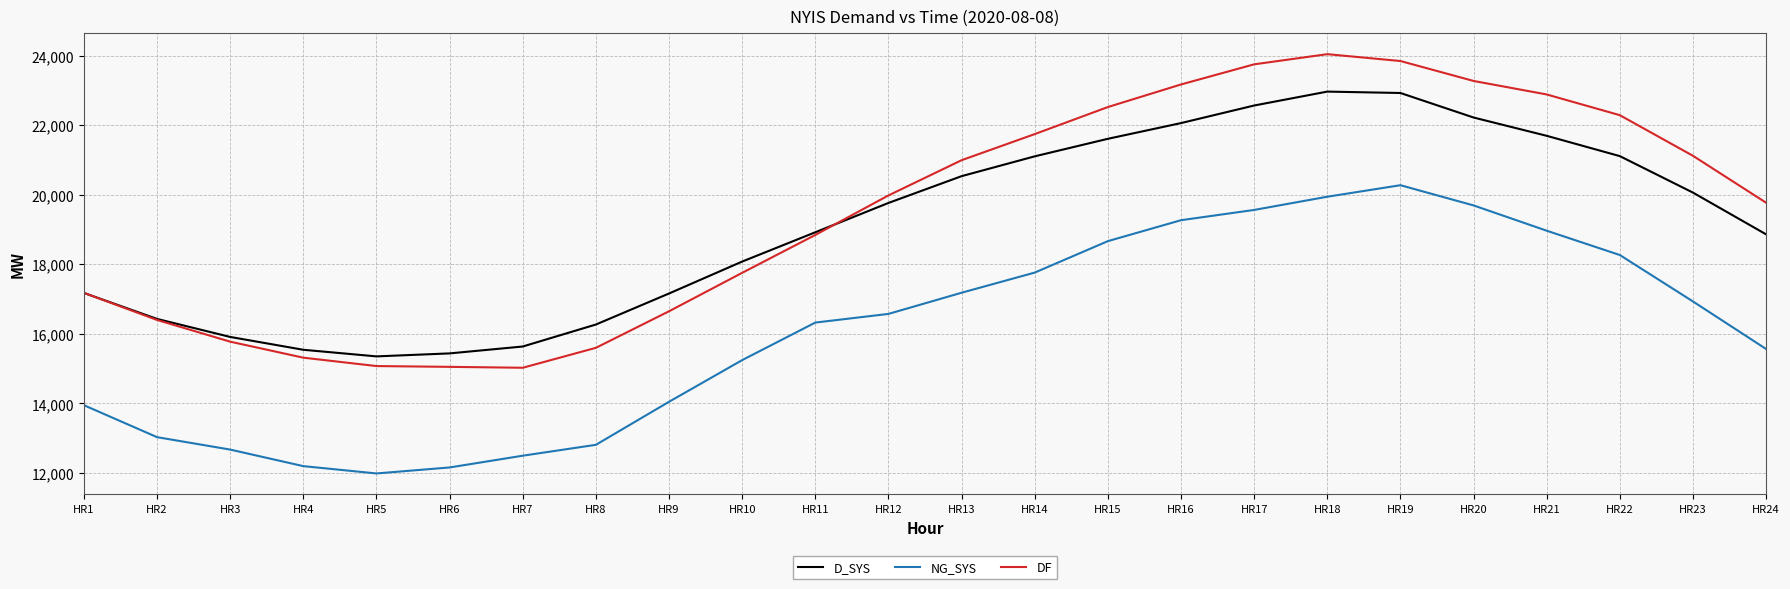

Is this an area chart (filled region under the line)?

No